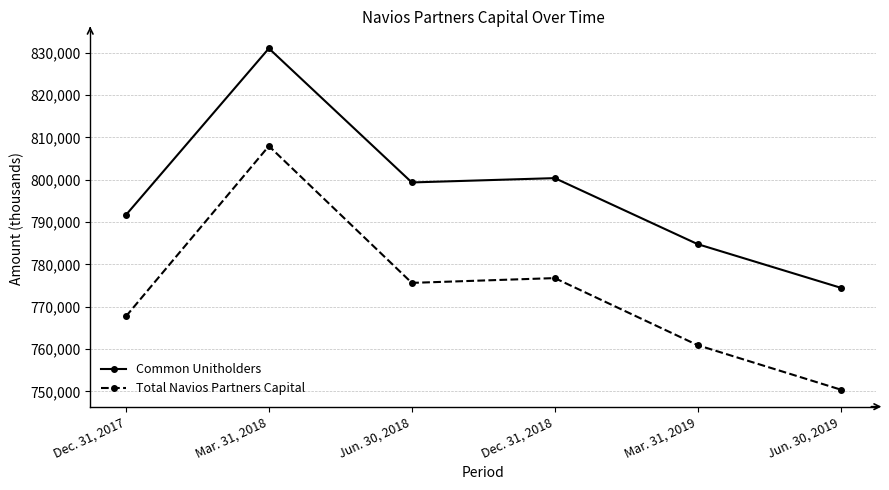

Reading left to right, what are all the values shown in this chart?

Common Unitholders: Dec. 31, 2017=791669	Mar. 31, 2018=831025	Jun. 30, 2018=799352	Dec. 31, 2018=800374	Mar. 31, 2019=784771	Jun. 30, 2019=774475
Total Navios Partners Capital: Dec. 31, 2017=767710	Mar. 31, 2018=807954	Jun. 30, 2018=775622	Dec. 31, 2018=776753	Mar. 31, 2019=760901	Jun. 30, 2019=750407